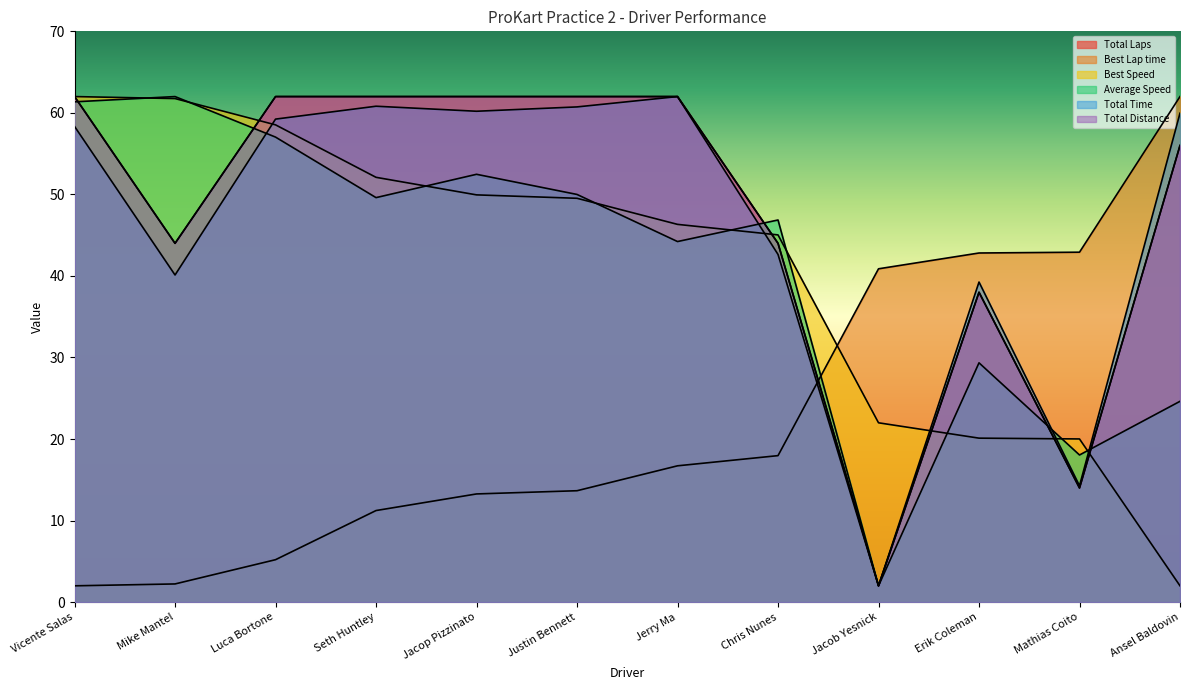

How many lines are shown in the chart?

6